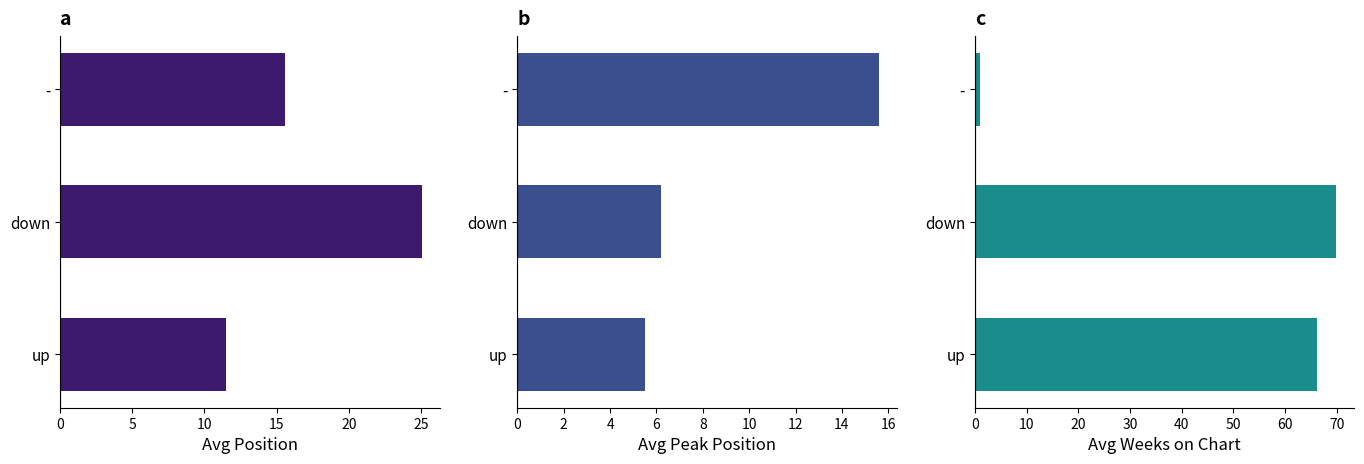

At down, list the series in order from largest to smallest.

Avg Weeks on Chart, Avg Position, Avg Peak Position